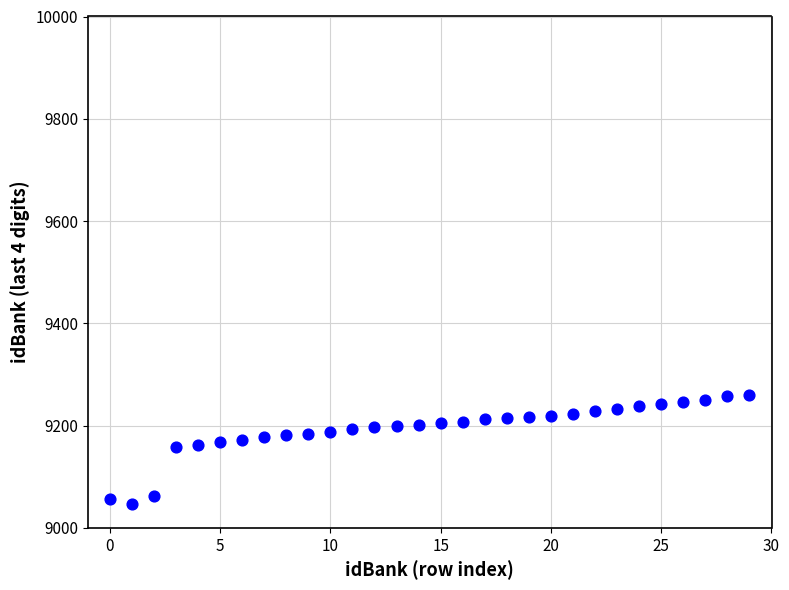

What is the range of Y values (max minus min)?

212